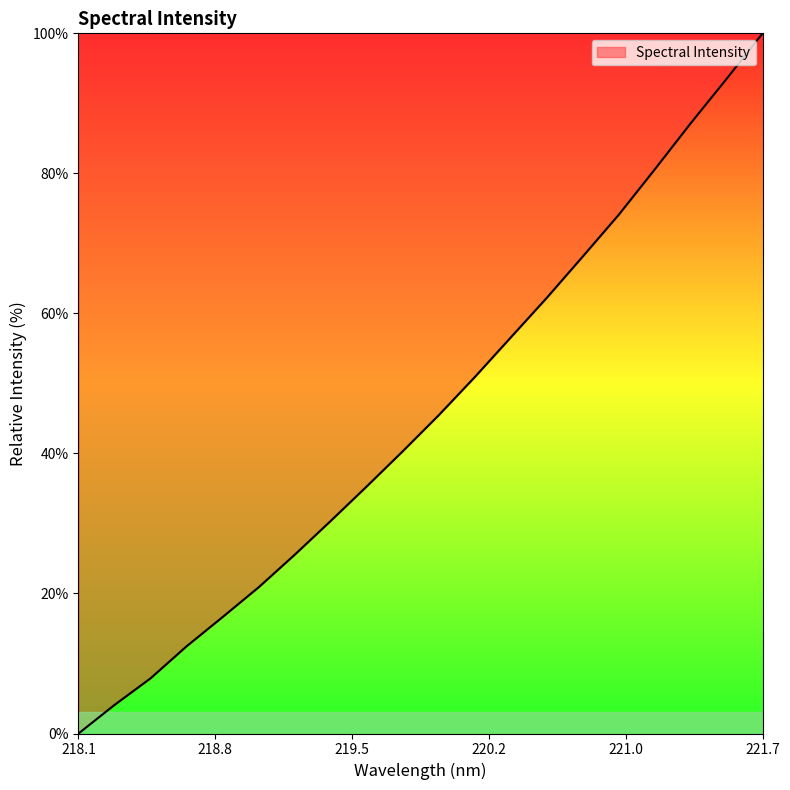

How many distinct data groups are displayed?

1